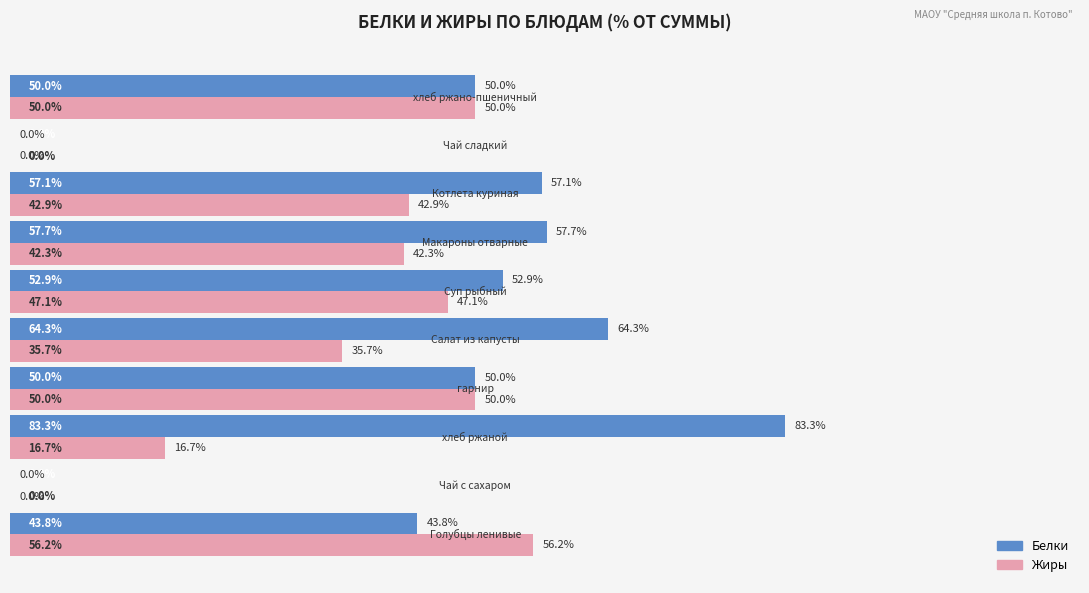

Which series has the largest total across all categories?

Белки